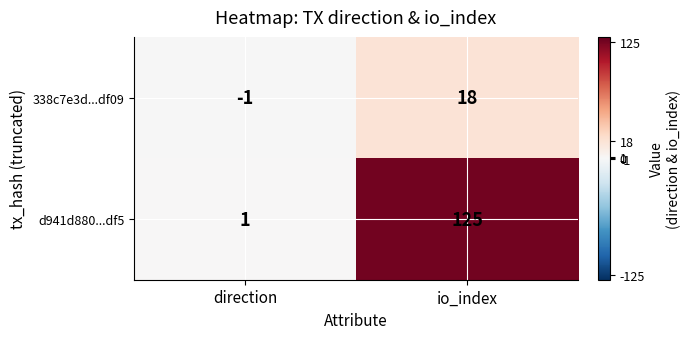

Reading left to right, what are all the values shown in this chart?

338c7e3d...df09: -1	18
d941d880...df5: 1	125